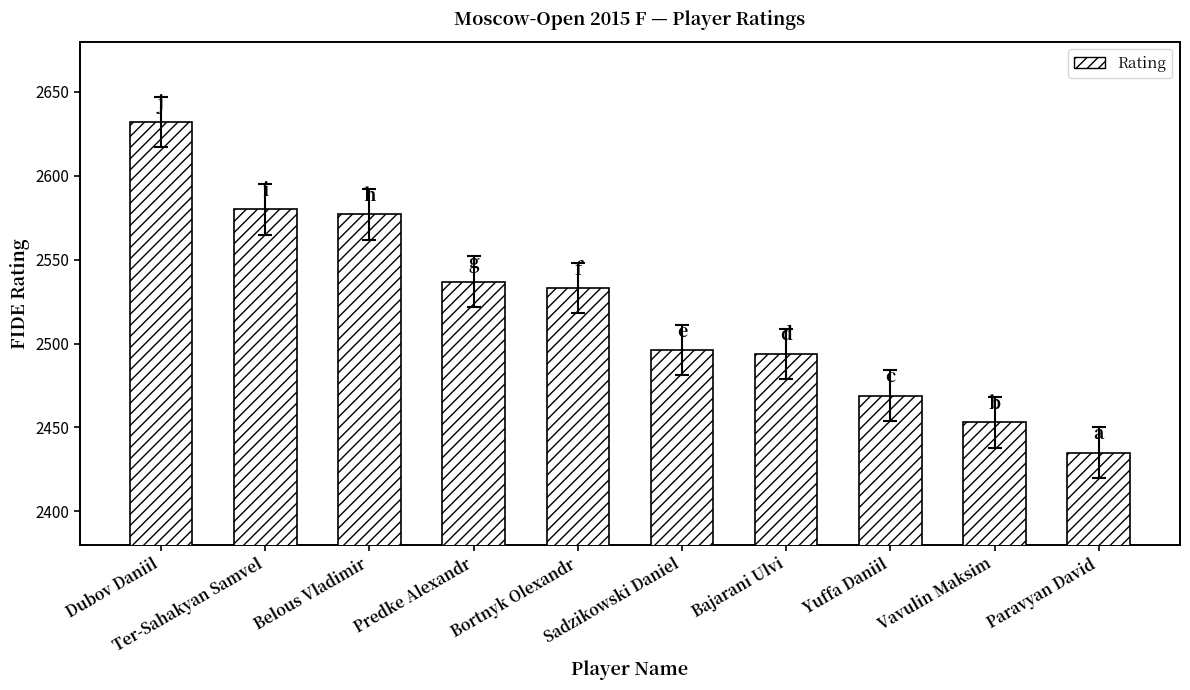

Does the chart contain any negative values?

No